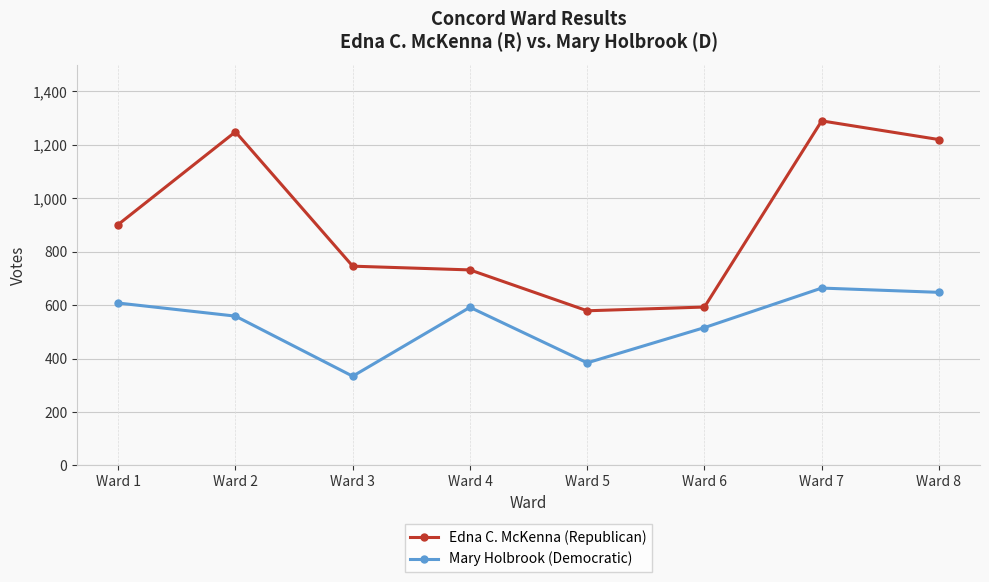

What is the sum of all Edna C. McKenna (Republican) values?

7311